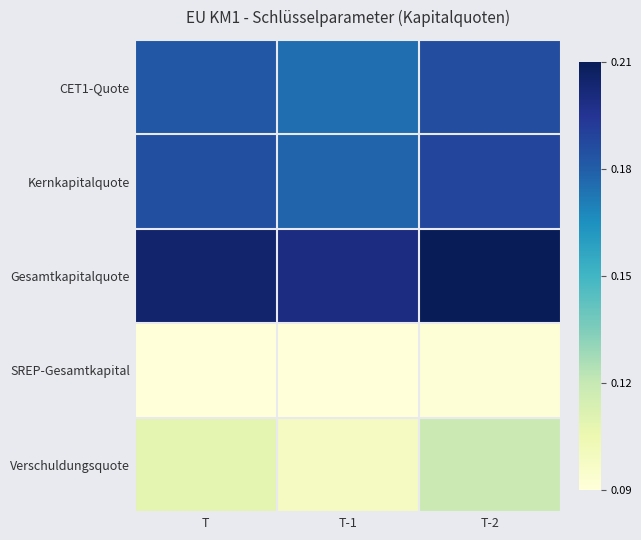

What is the smallest value displayed?

0.1